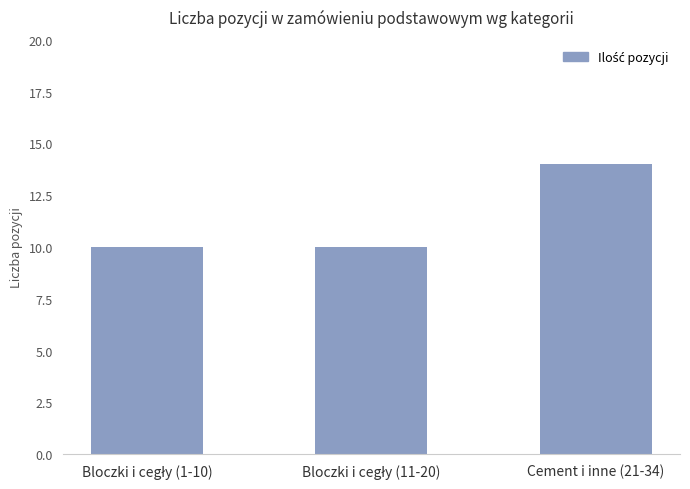

Reading left to right, extract all data points from this chart.

10	10	14